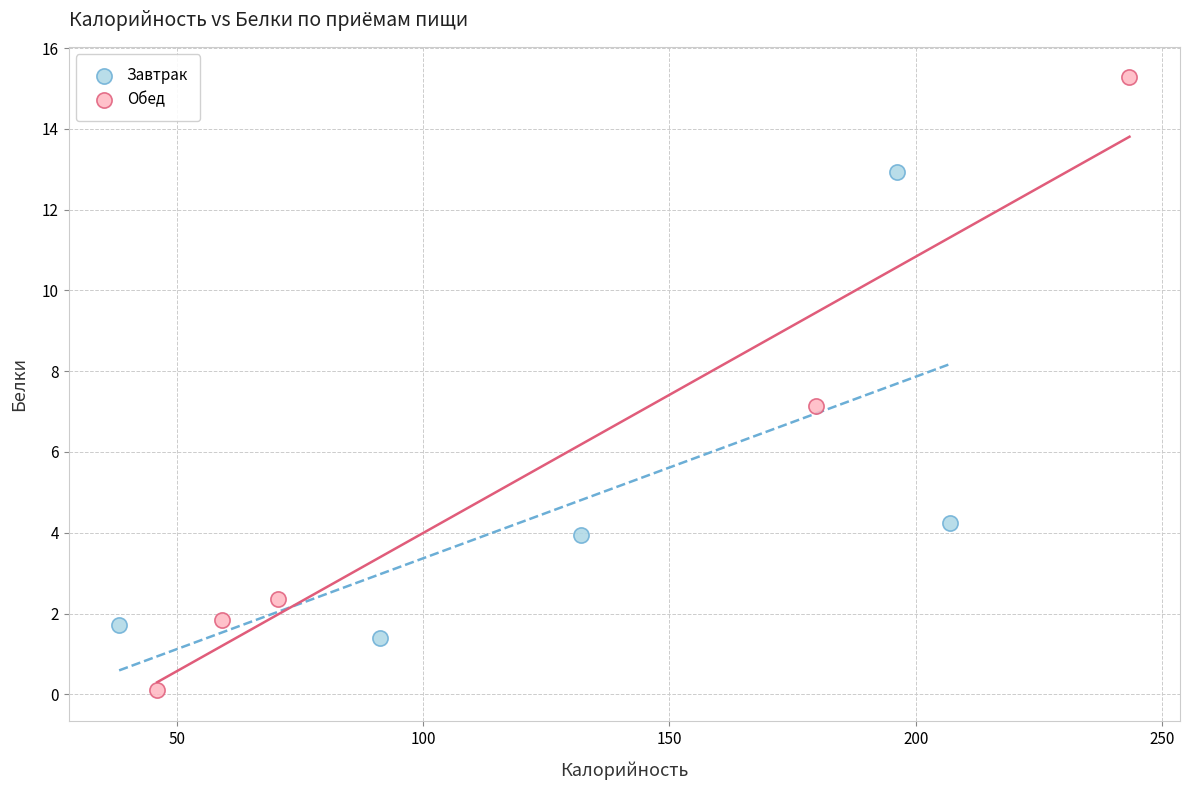

Which series contains the lowest Y value?

Обед